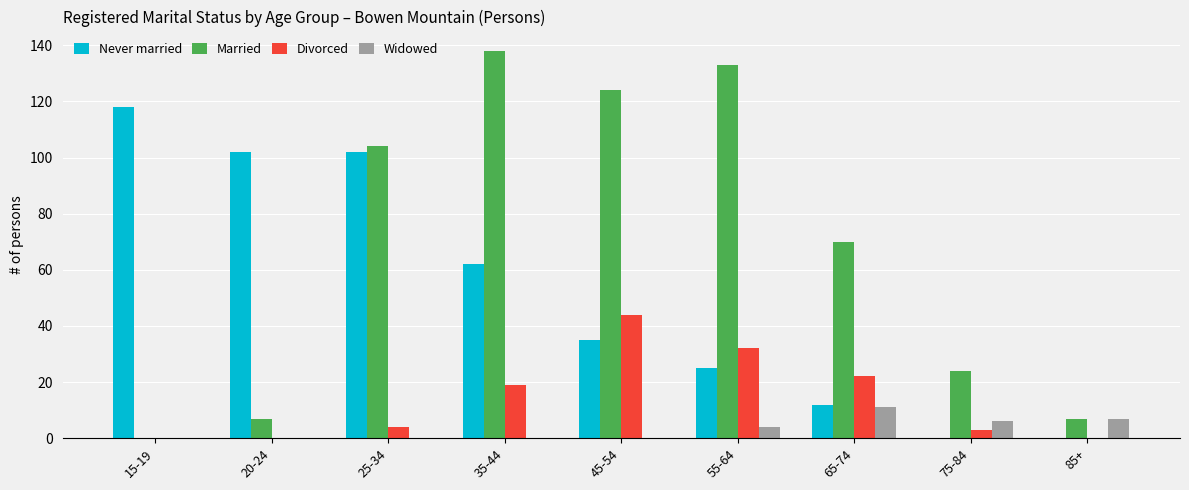

At which label is Divorced closest to 22?

65-74